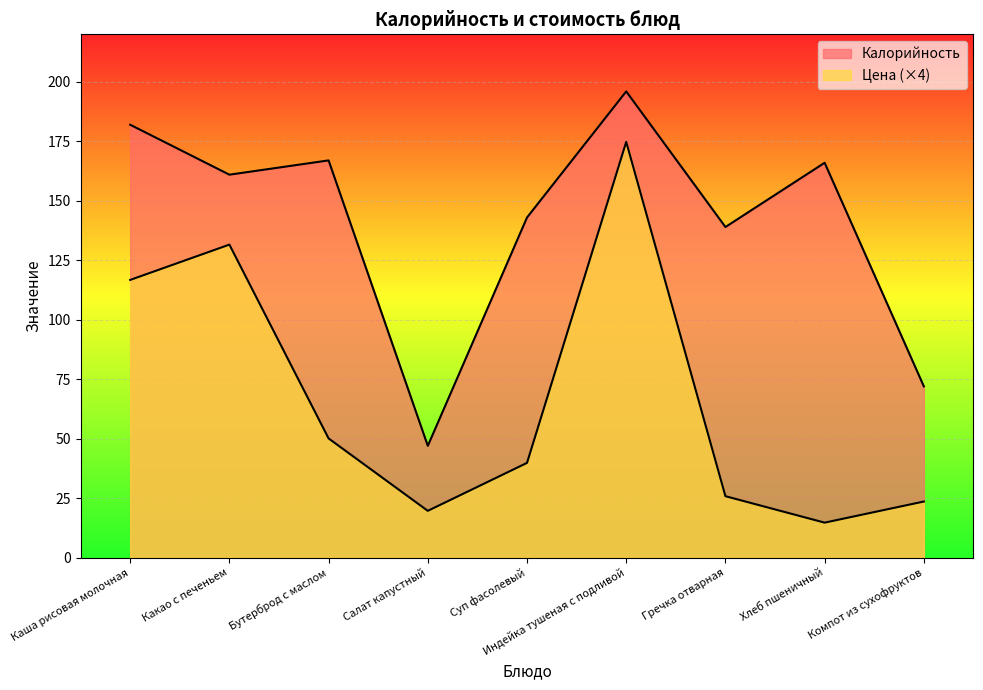

Where is Цена nearest to the value 94?

Каша рисовая молочная